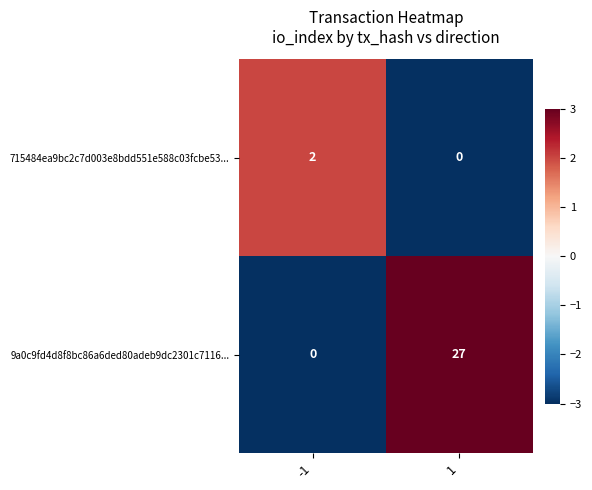

Which series has the largest total across all categories?

9a0c9fd4d8f8bc86a6ded80adeb9dc2301c7116...